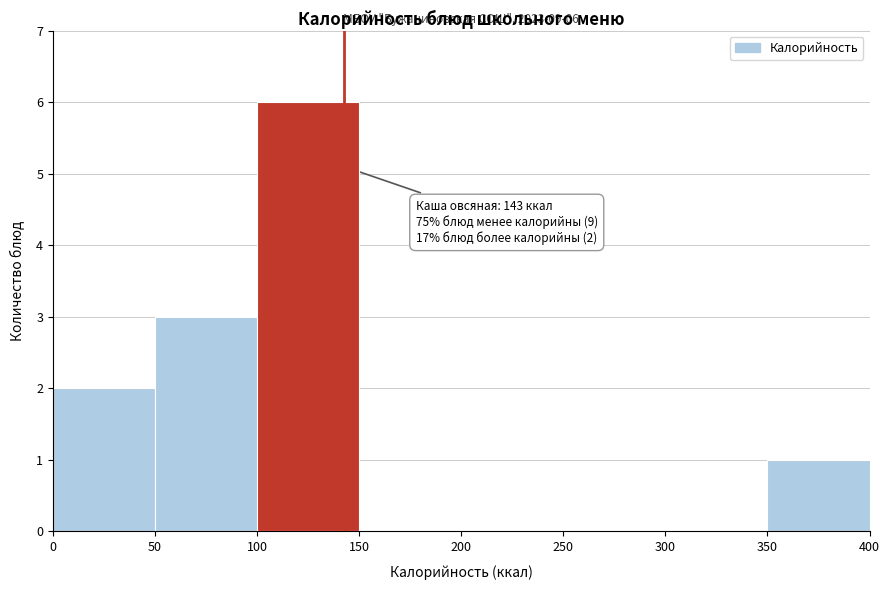

Over which range of the x-axis is the bar tallest?

100 to 150